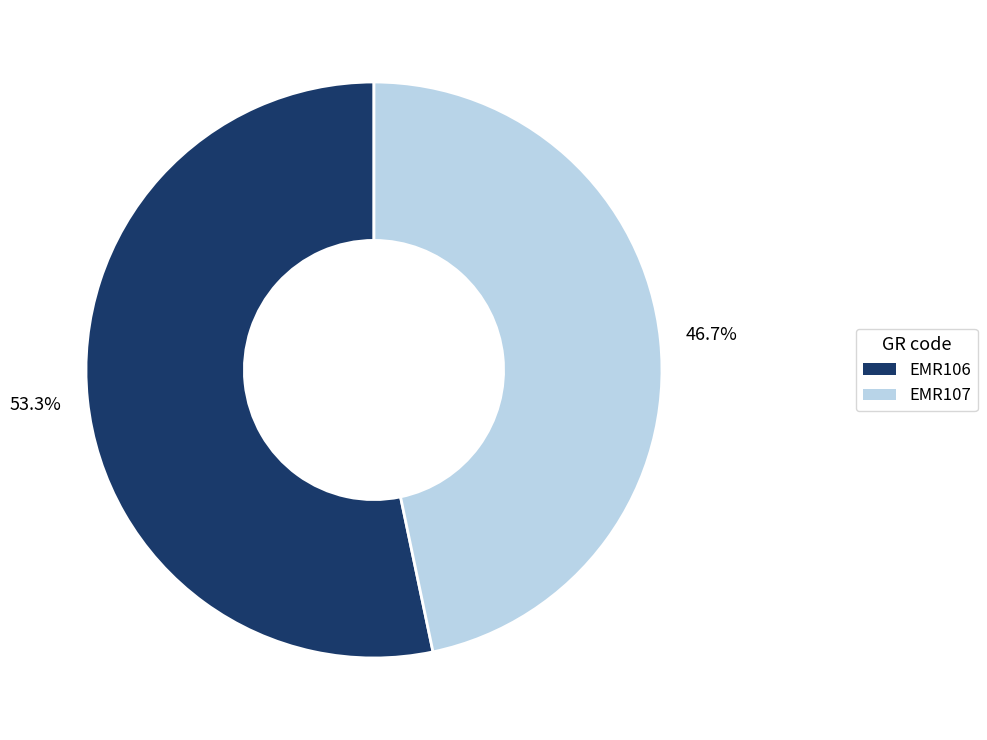

How many slices are in this pie chart?

2